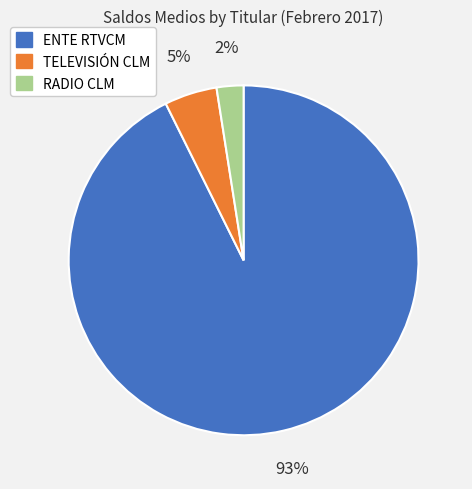

Does TELEVISIÓN CLM account for over 50% of the chart?

No